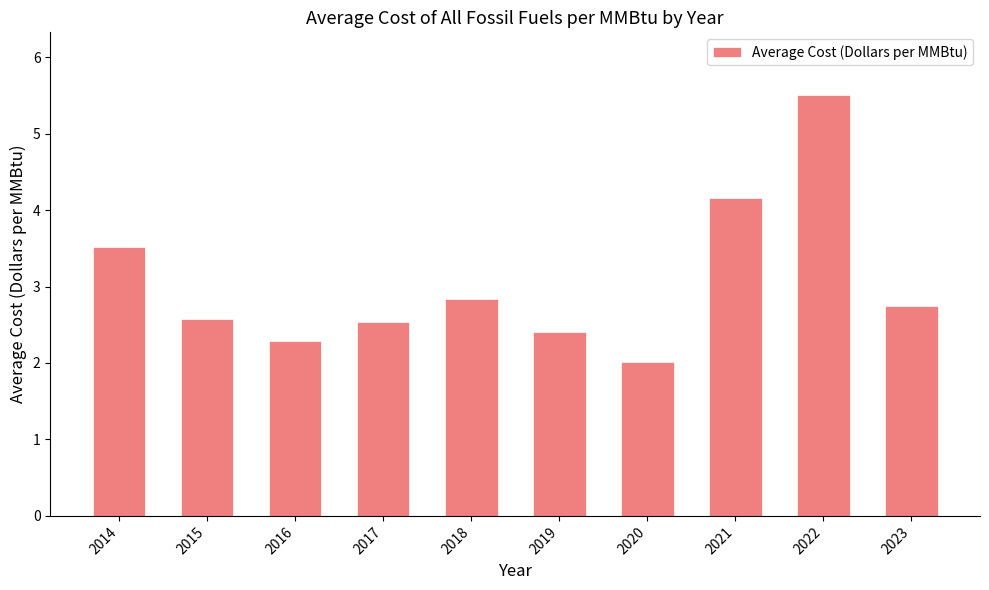

Between 2017 and 2020, which is larger?

2017